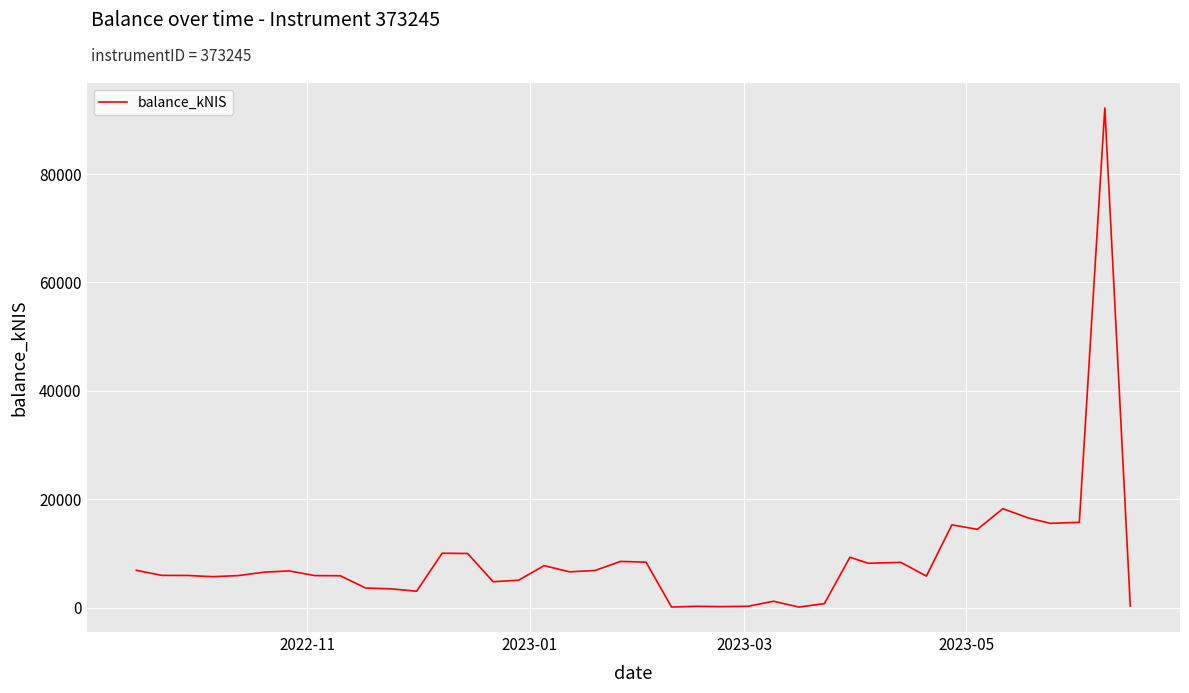

Does the chart display data point markers on the line(s)?

No